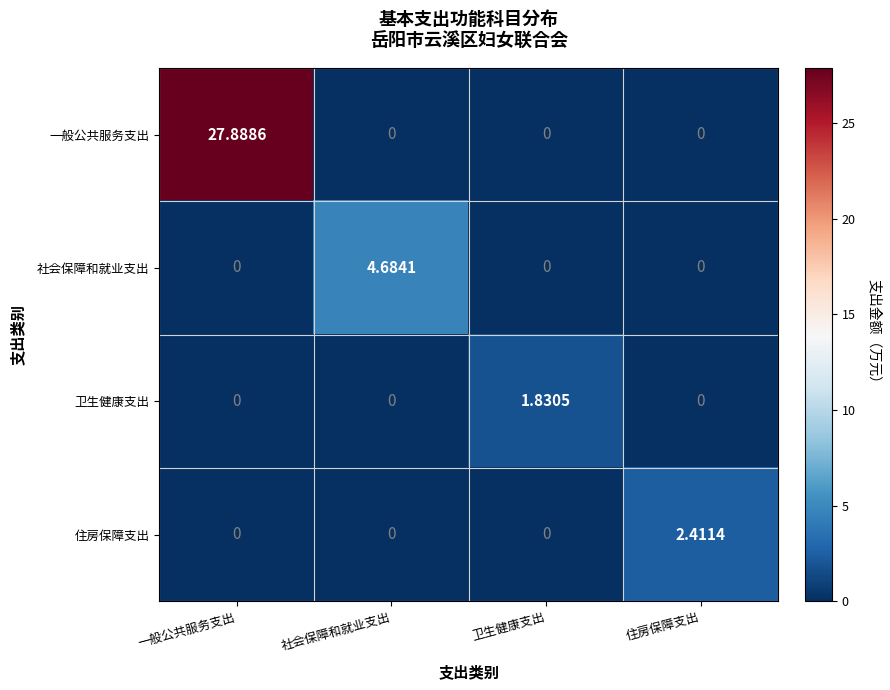

Between 社会保障和就业支出 and 卫生健康支出, which series saw the biggest shift?

社会保障和就业支出